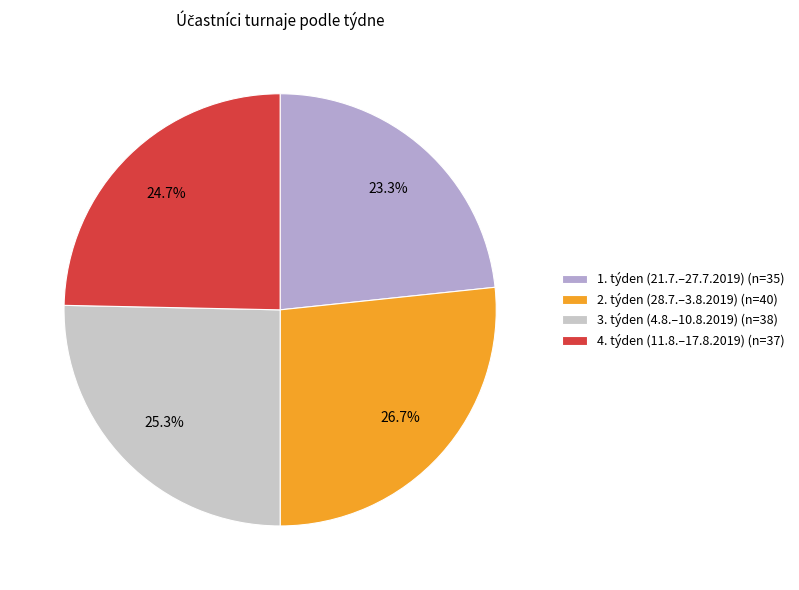

Rank the categories by value from highest to lowest.

2. týden (28.7.–3.8.2019) (n=40), 3. týden (4.8.–10.8.2019) (n=38), 4. týden (11.8.–17.8.2019) (n=37), 1. týden (21.7.–27.7.2019) (n=35)